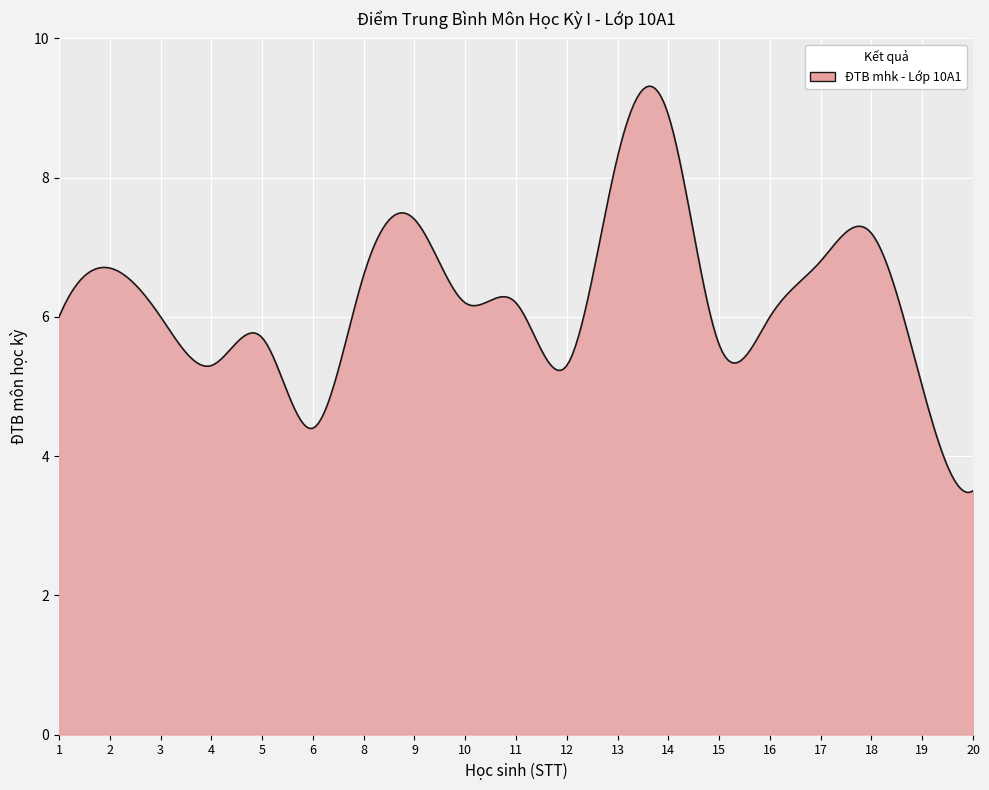

What is the maximum value shown in the chart?

9.3